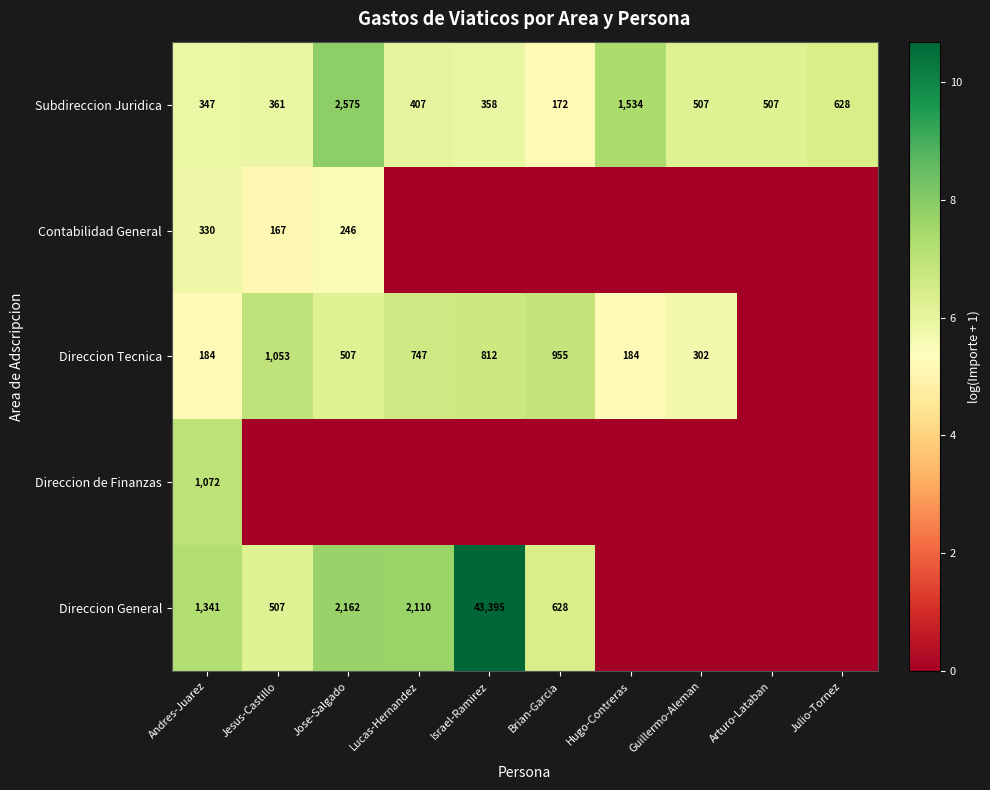

The Direccion Tecnica series shows 4.2 at Jesus-Castillo. True or false?

False